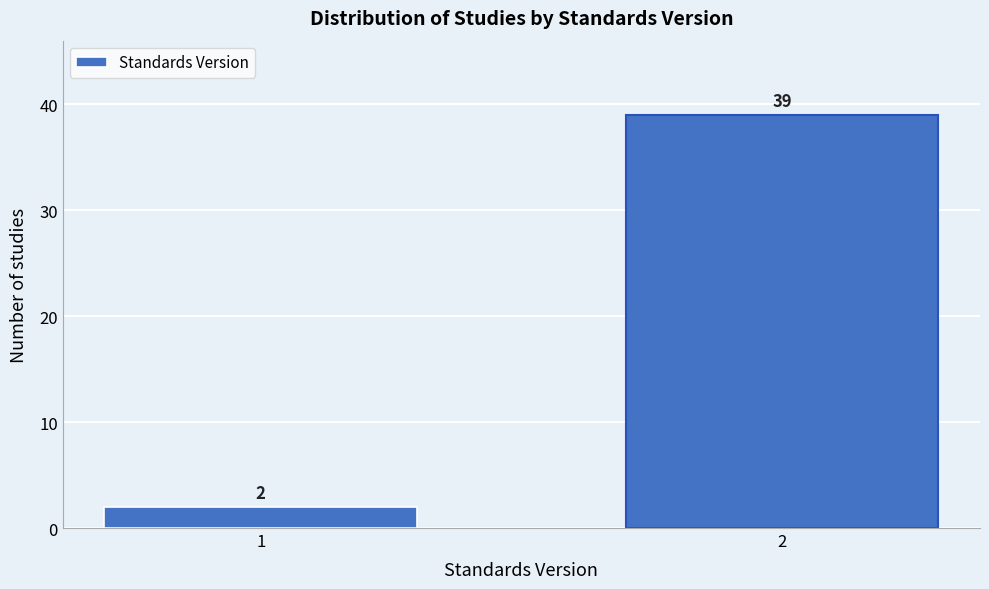

Reading right to left, extract all data points from this chart.

2=39	1=2